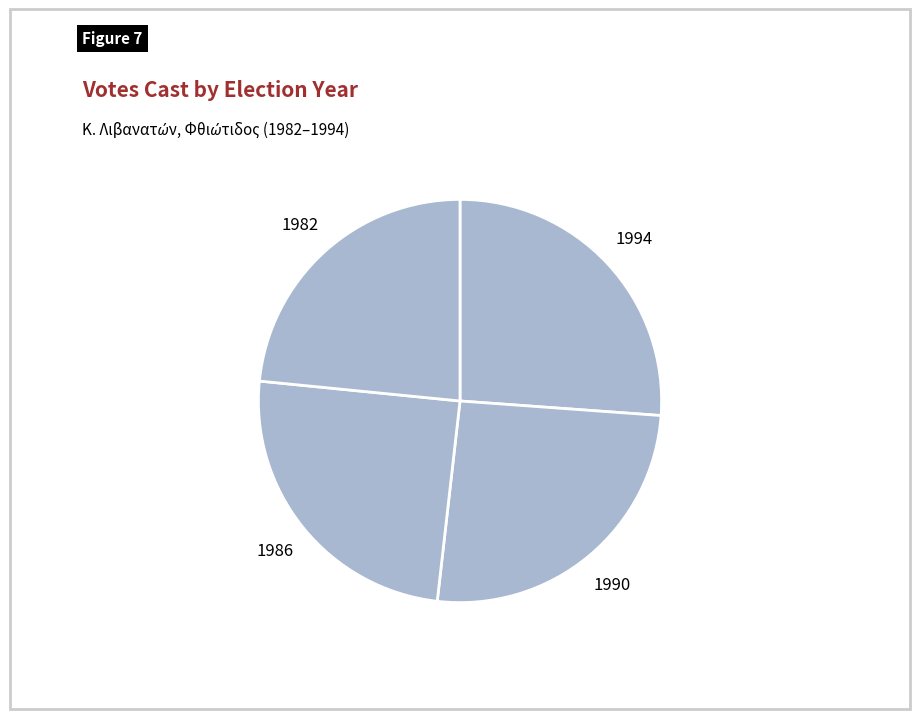

How many slices are in this pie chart?

4